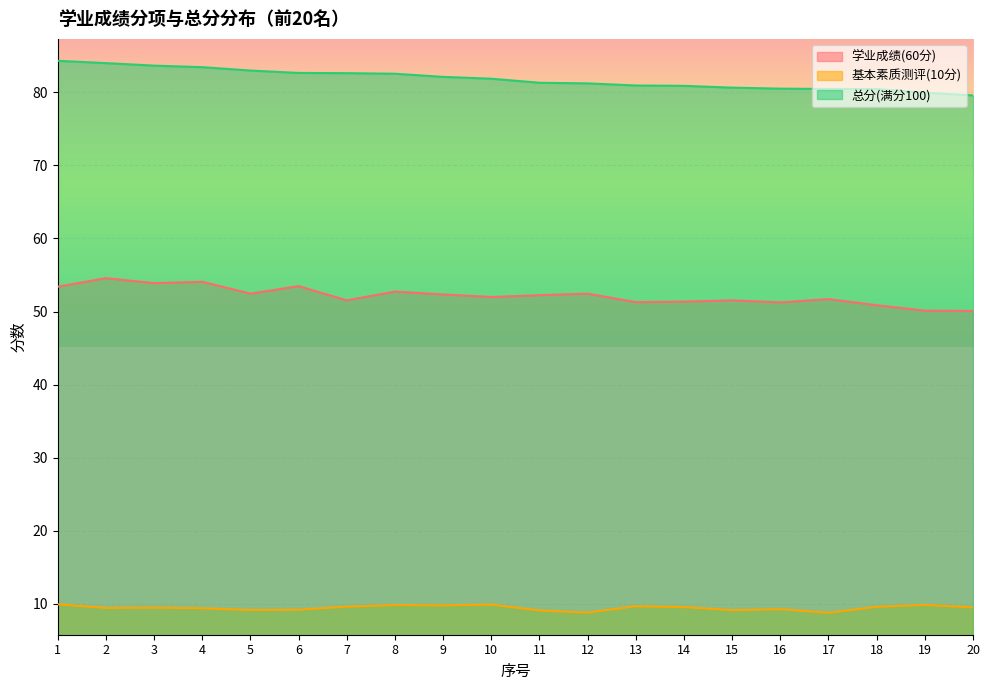

List the series in order of their overall mean, highest first.

总分(满分100), 学业成绩(60分), 基本素质测评(10分)